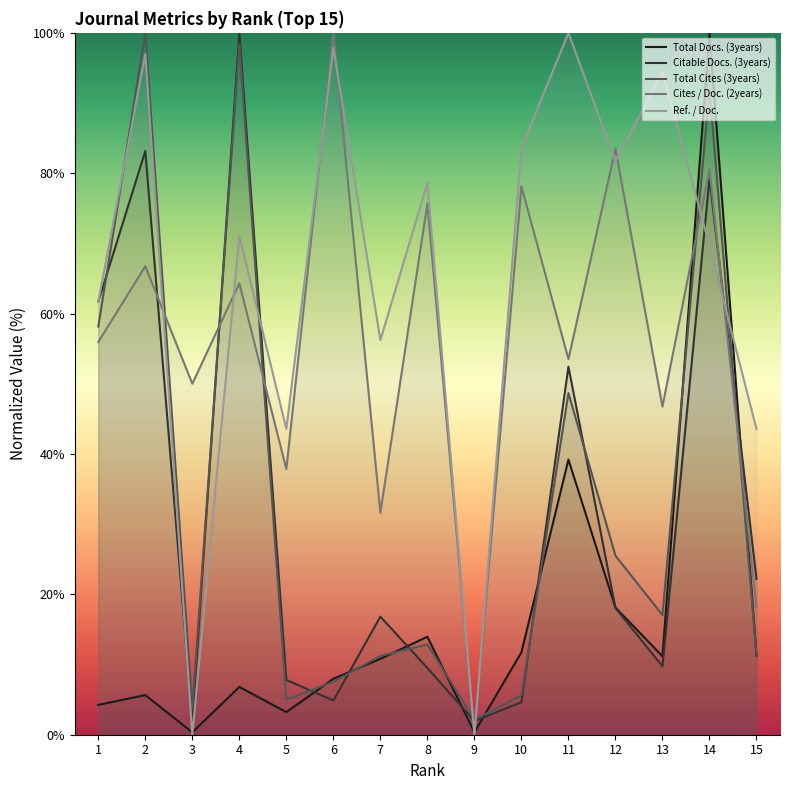

The Total Docs. (3years) series shows 149.8 at 14. True or false?

False